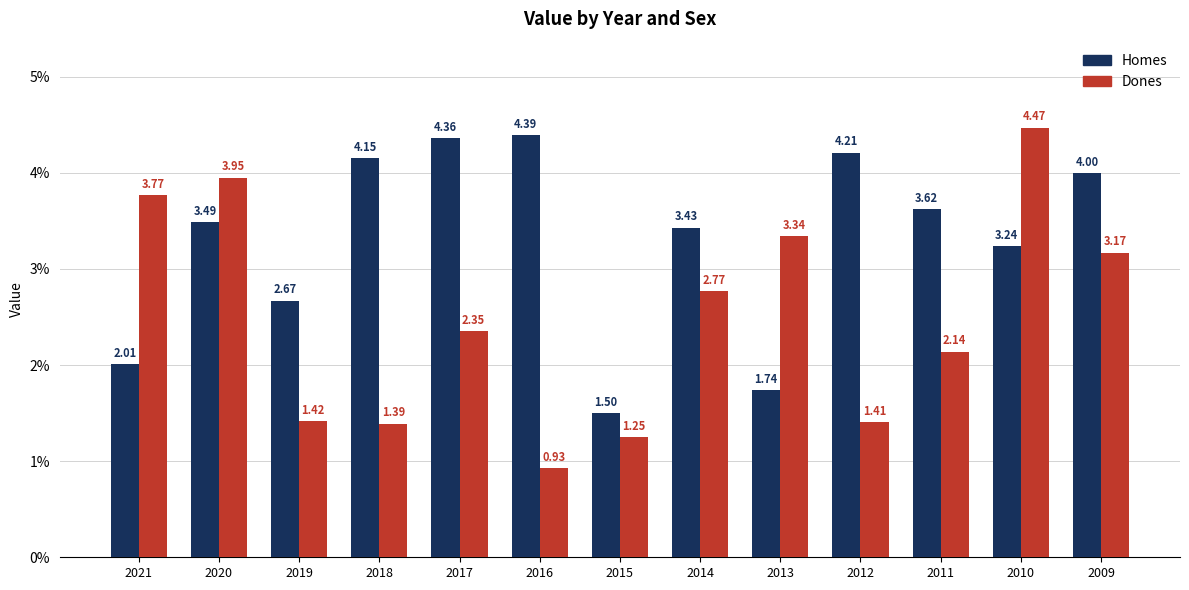

What is the spread (max minus min) of values at 2016?

3.5